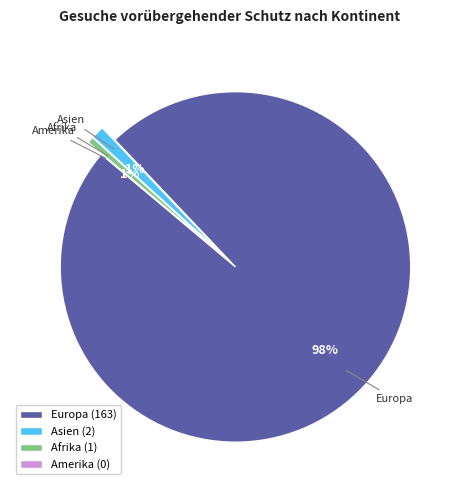

To the nearest percent, what percentage of the pie is Afrika?

1%